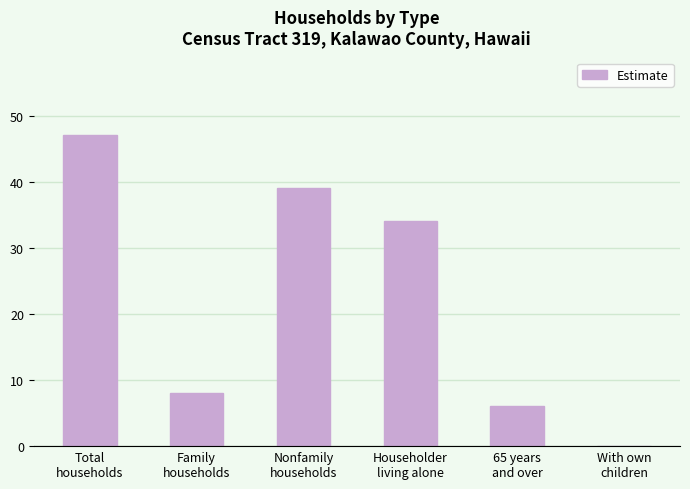

Between Total
households and Householder
living alone, which is larger?

Total
households